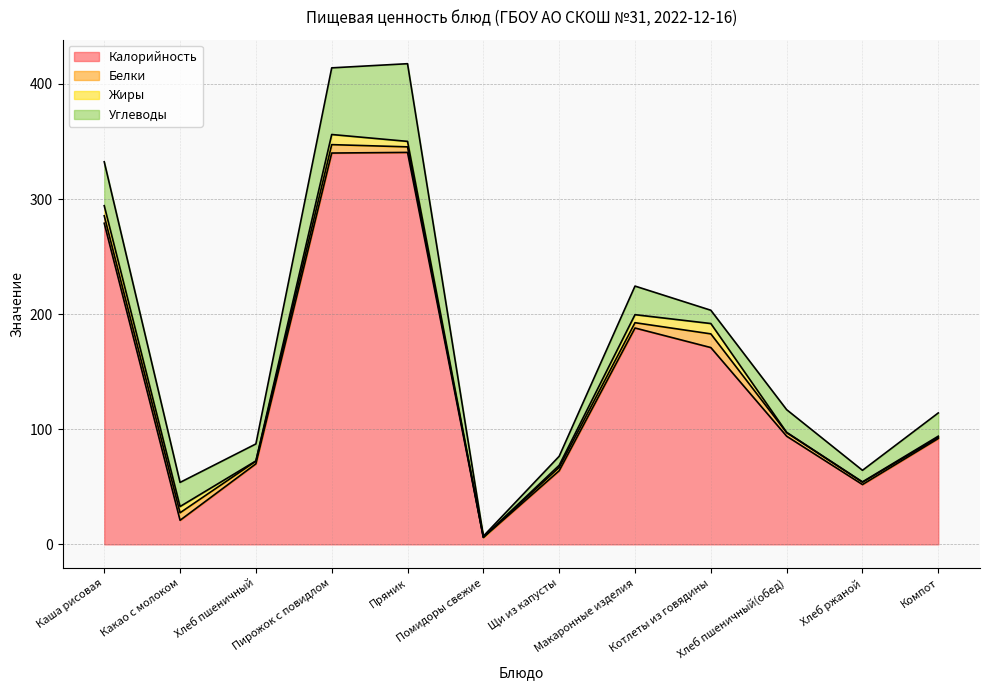

In Калорийность, how many points are higher than both neighbors (excluding endpoints)?

2